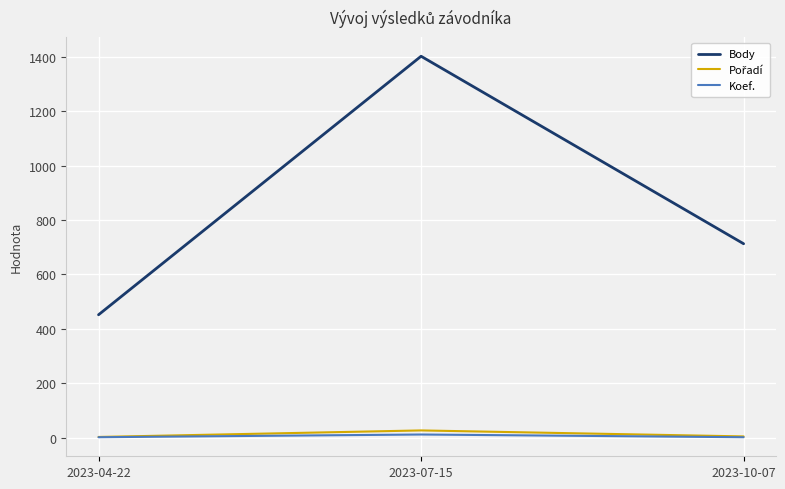

The value of Body at 2023-07-15 is 1402. True or false?

True